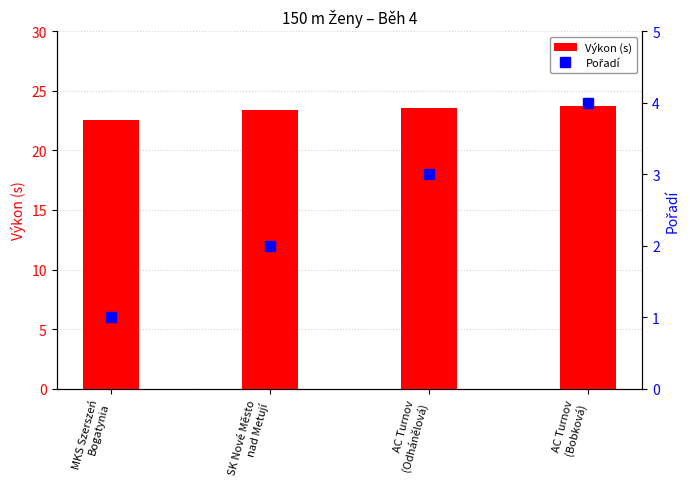

Which series has the largest range (max minus min)?

Pořadí